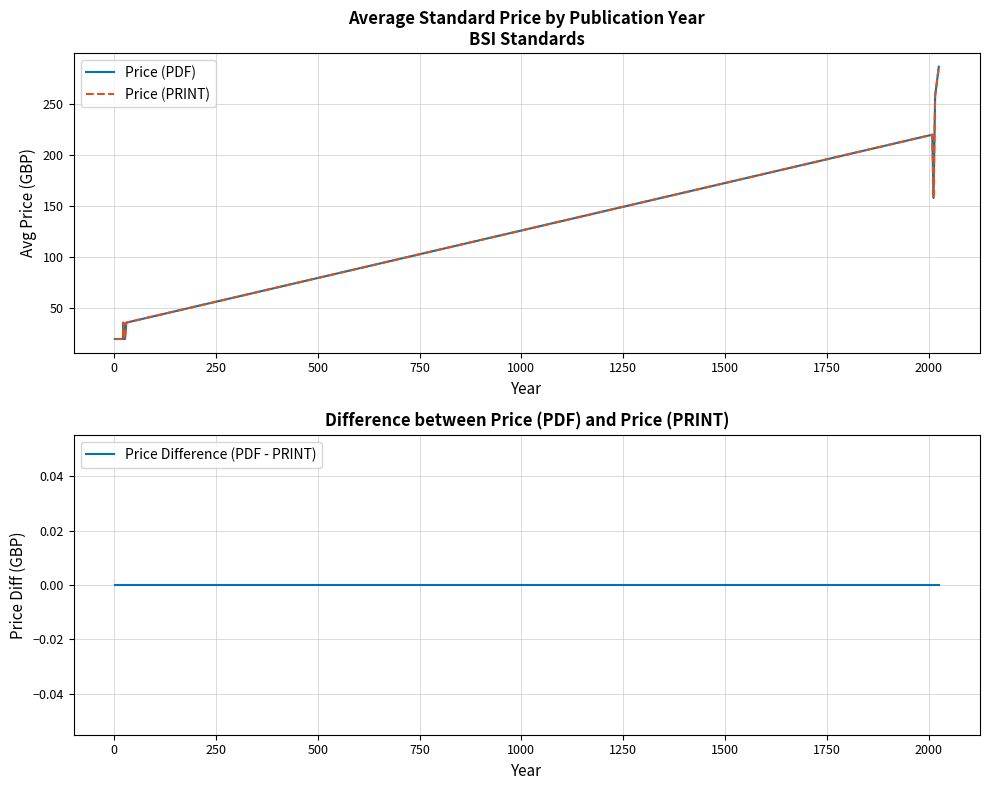

At how many categories does at least one series exceed 276?

1